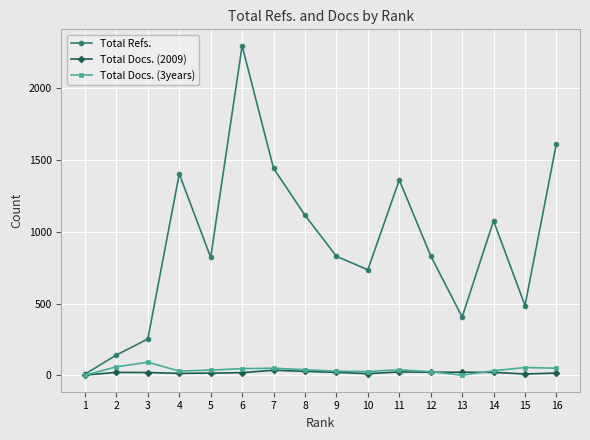

What is the difference between the highest and lowest values at 7?

1407